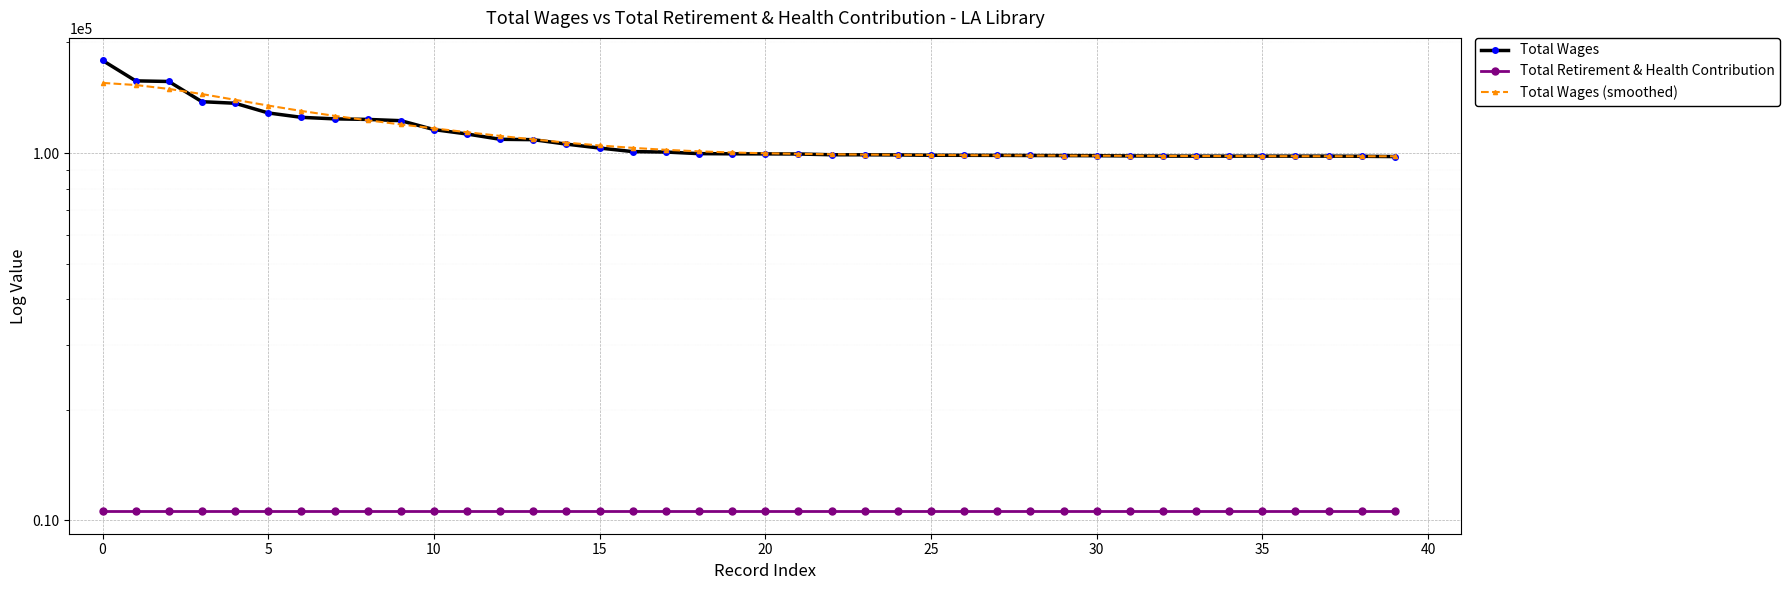

Which series has the widest spread of values?

Total Wages